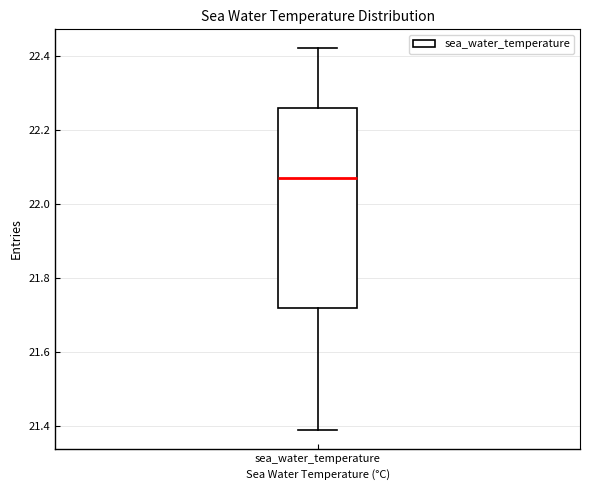

Transcribe this box plot: give where the median line is, the range the box spans, and where the two whiskers end, as read against the y-axis. The values are not printed on the chart, so give them approximately, as read against the axis.

median 22.06, box 21.72 to 22.26, whiskers 21.38 to 22.42